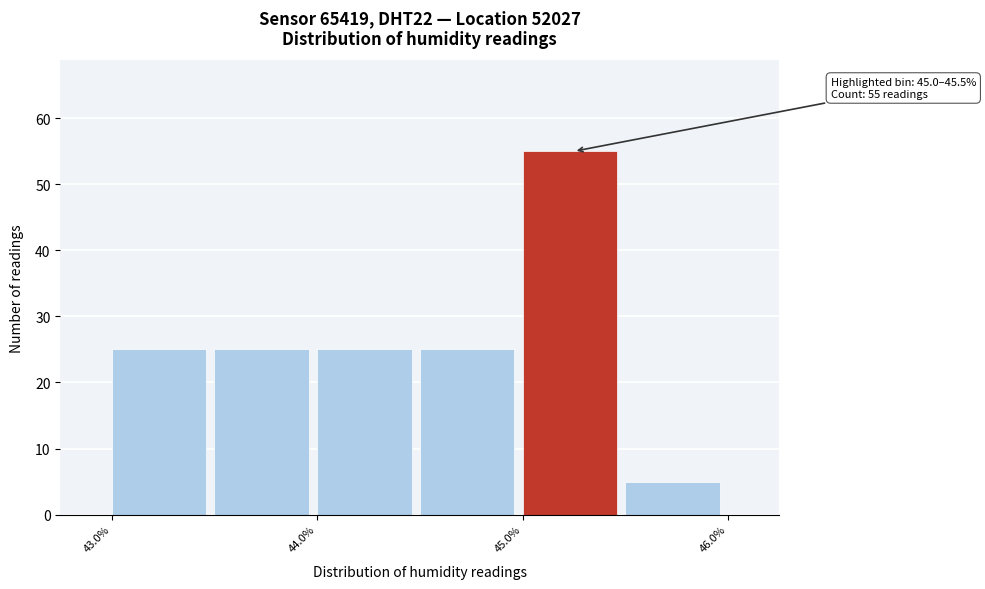

Over which range of the x-axis is the bar tallest?

45.0 to 45.5